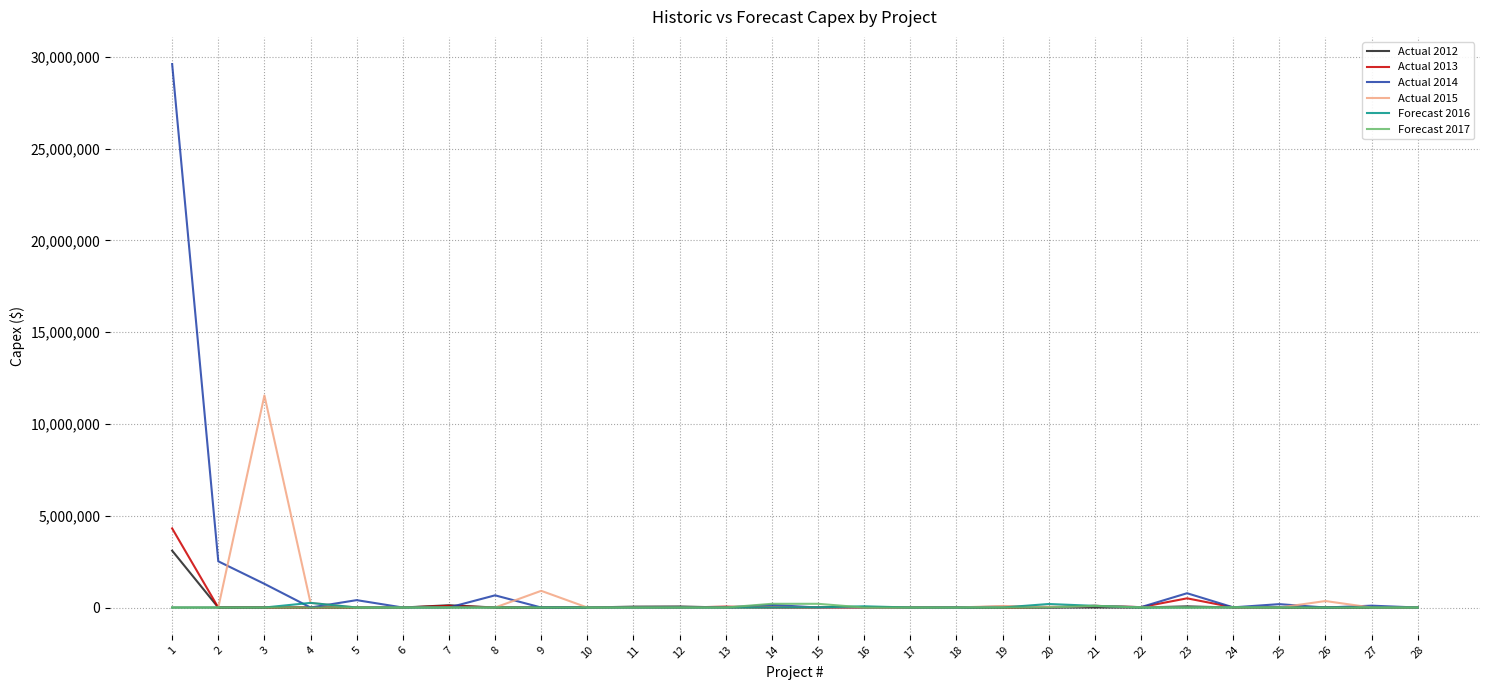

What is the maximum value shown in the chart?

29602016.1